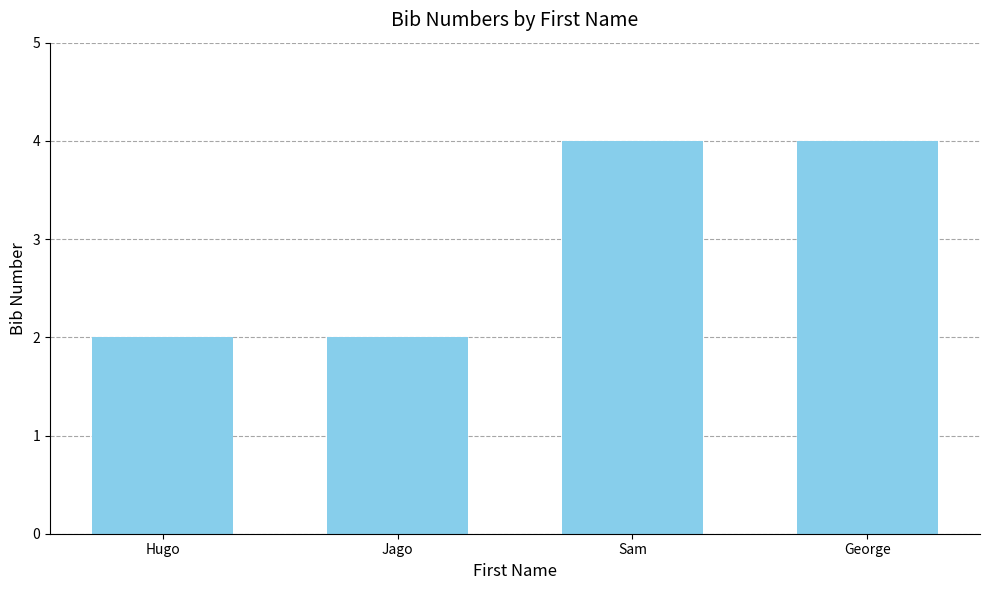

How many bars are there in total?

4